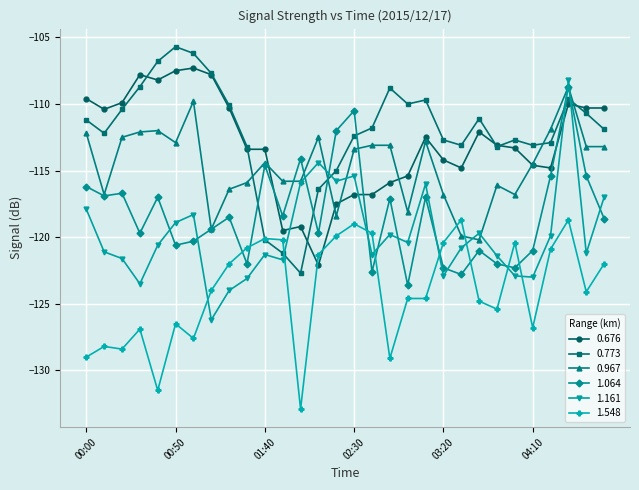

How many series are shown in this chart?

6